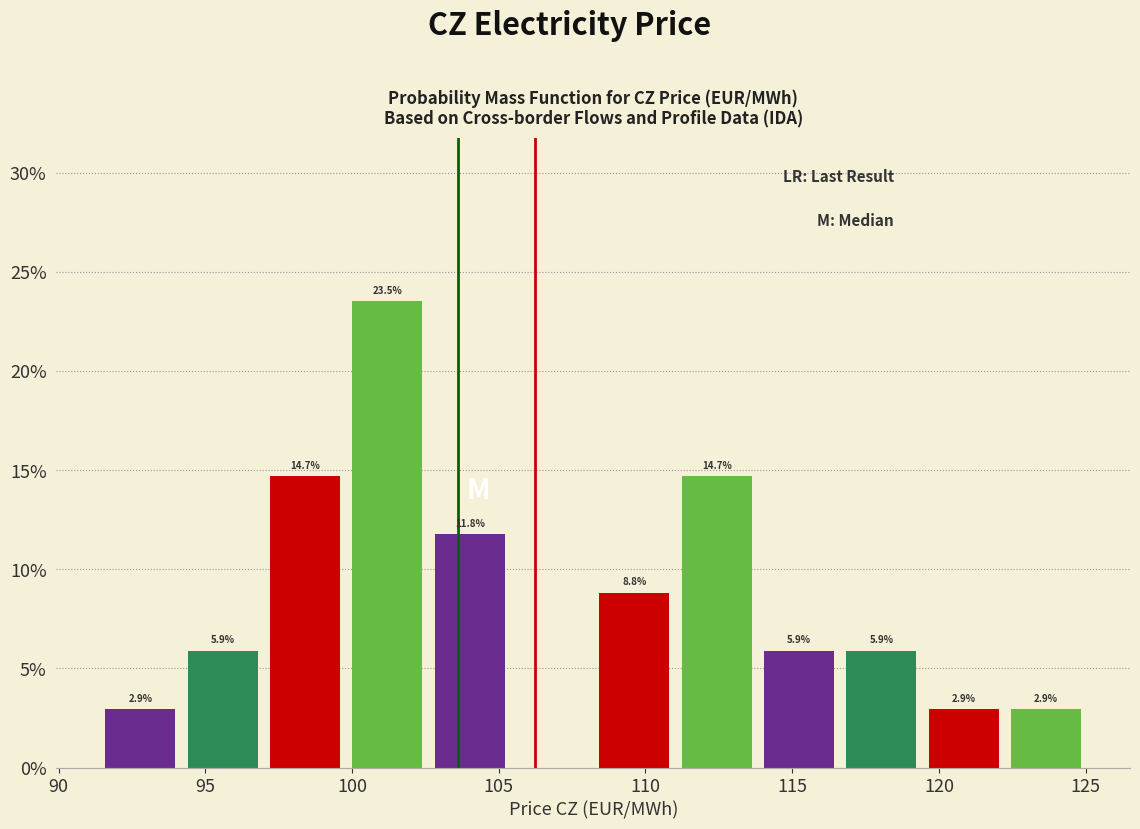

Which range on the x-axis has the tallest bar?

100.0 to 102.5